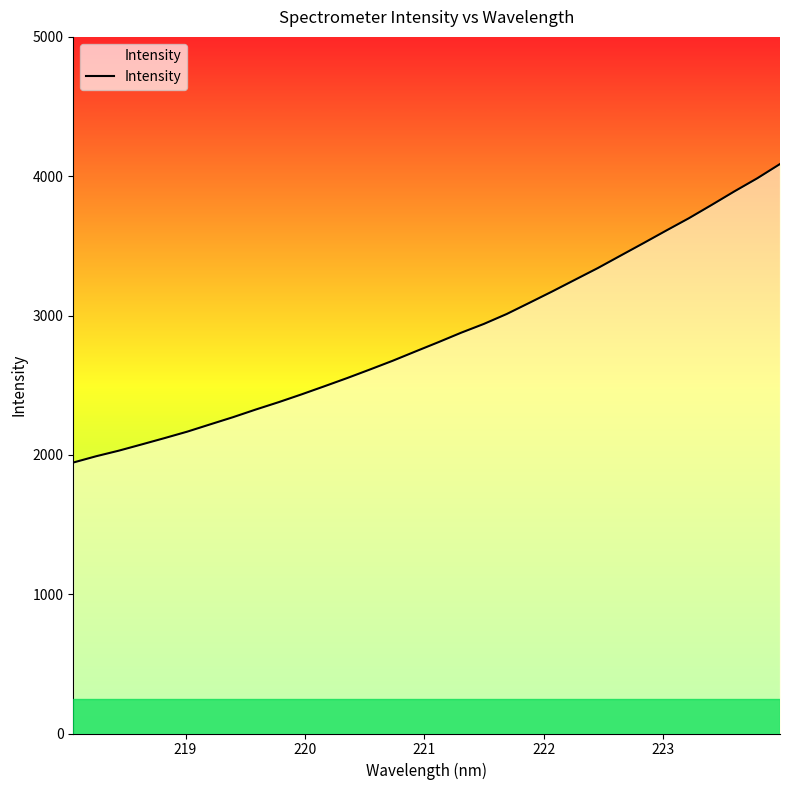

What is the difference between the maximum and minimum values?

2142.5